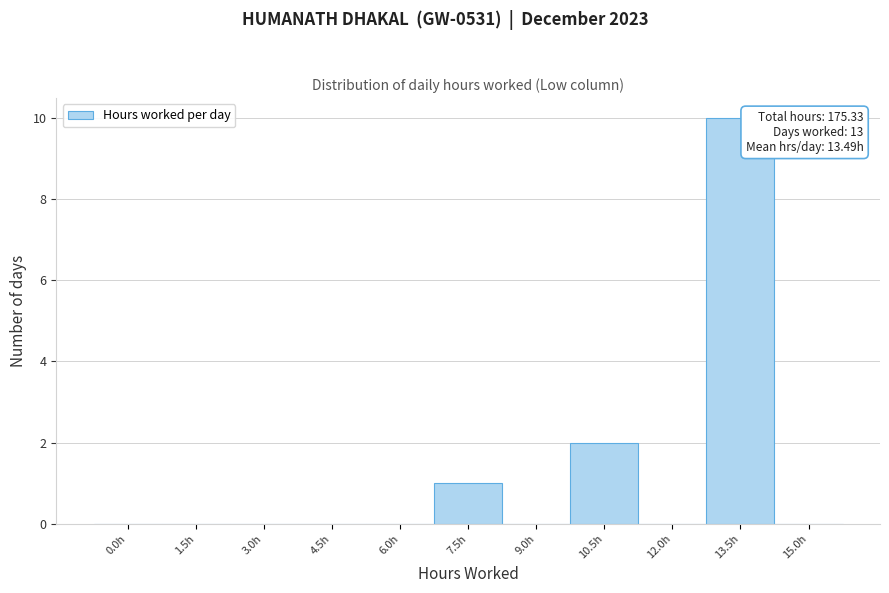

Reading left to right, extract all data points from this chart.

0.0h=0	1.5h=0	3.0h=0	4.5h=0	6.0h=0	7.5h=1	9.0h=0	10.5h=2	12.0h=0	13.5h=10	15.0h=0